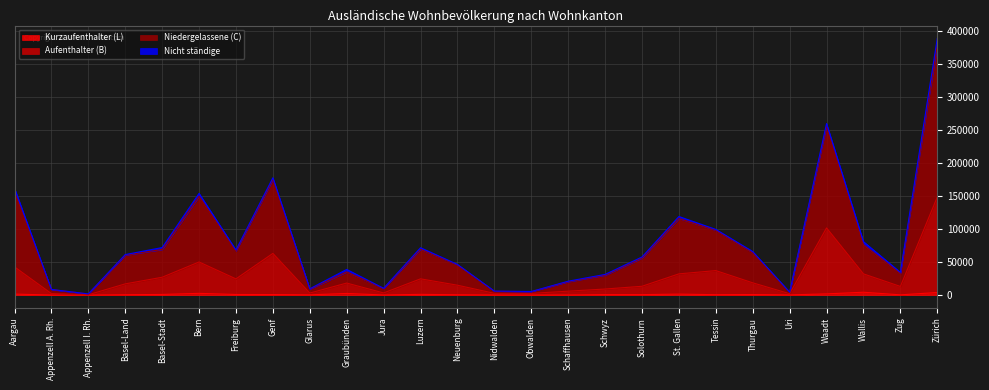

True or false: Kurzaufenthalter (L) and Aufenthalter (B) intersect in this chart.

False